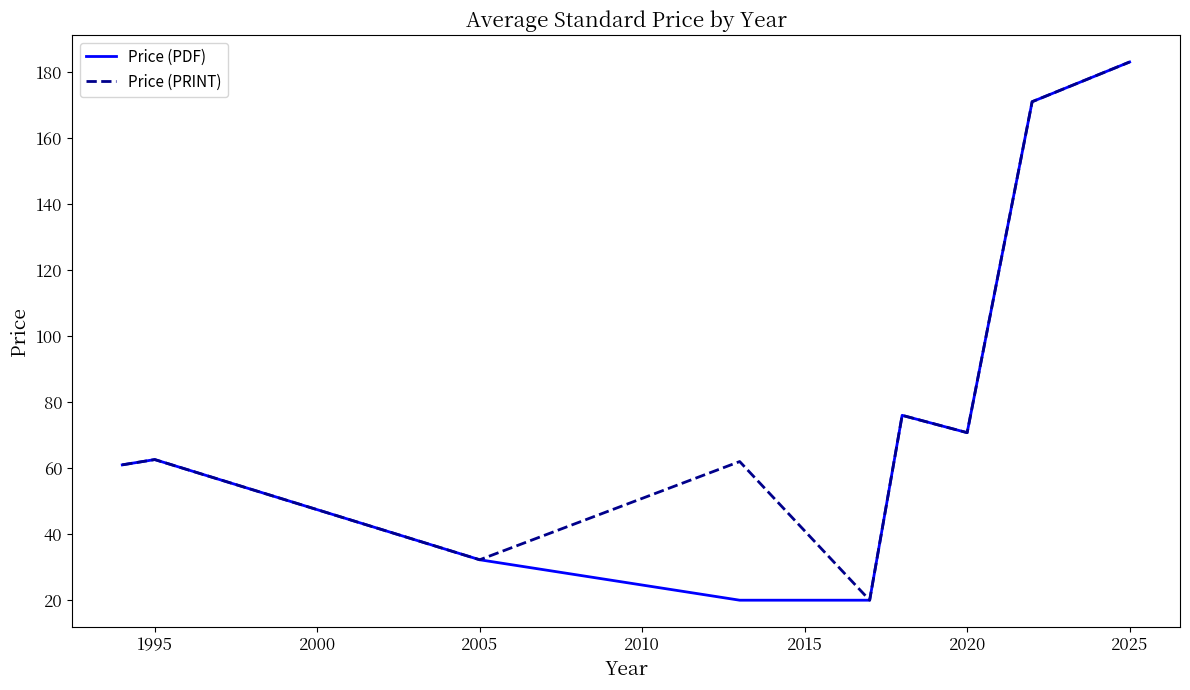

How many lines are shown in the chart?

2